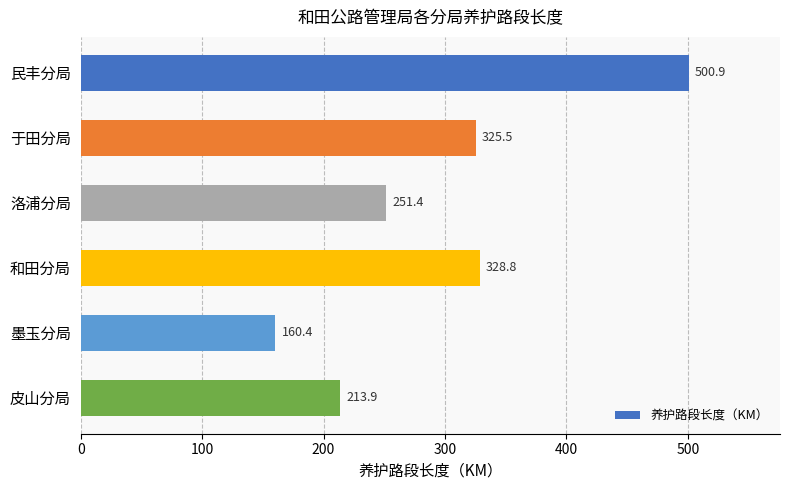

What is the label of the 1st bar from the top?

民丰分局